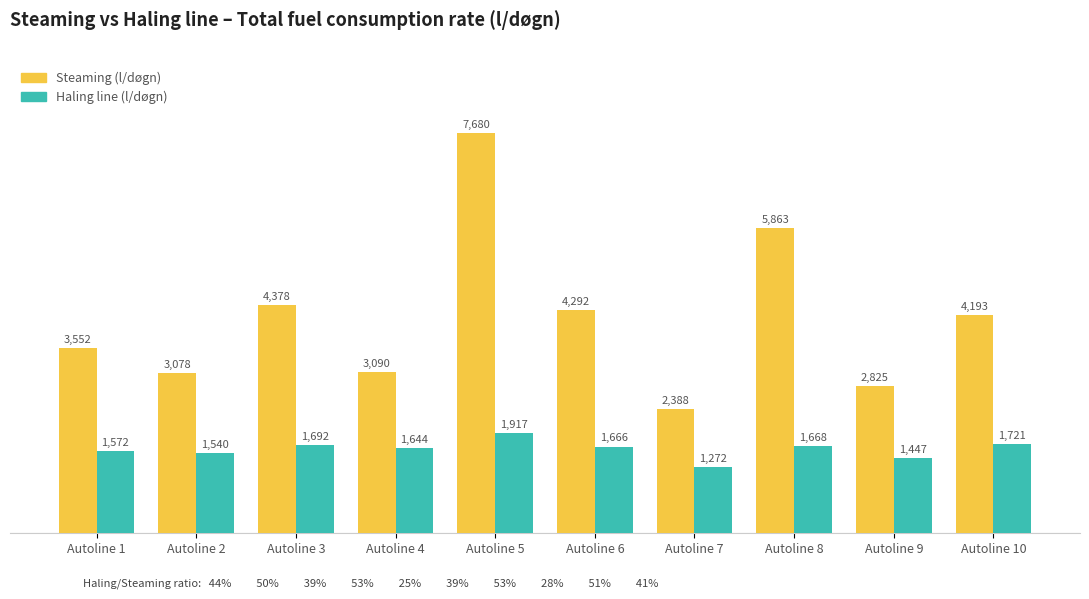

How many bars are there in total?

20